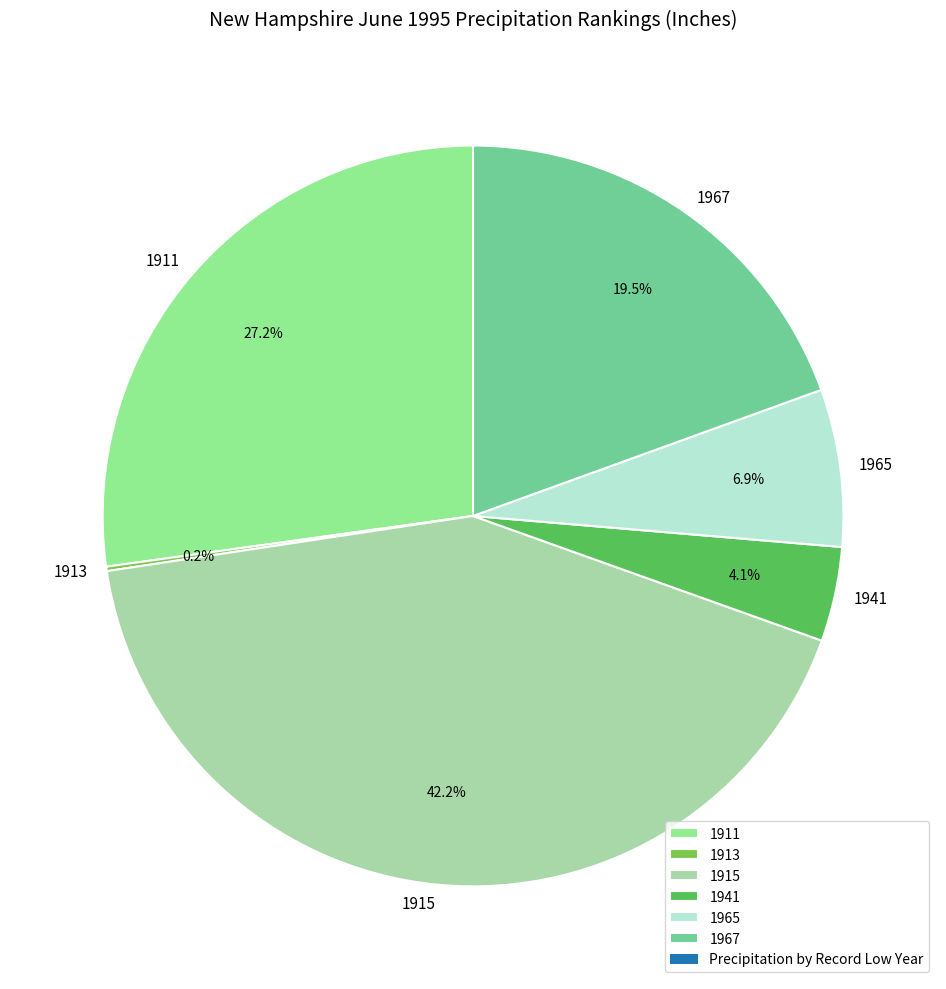

Does 1941 represent more than half of the total?

No